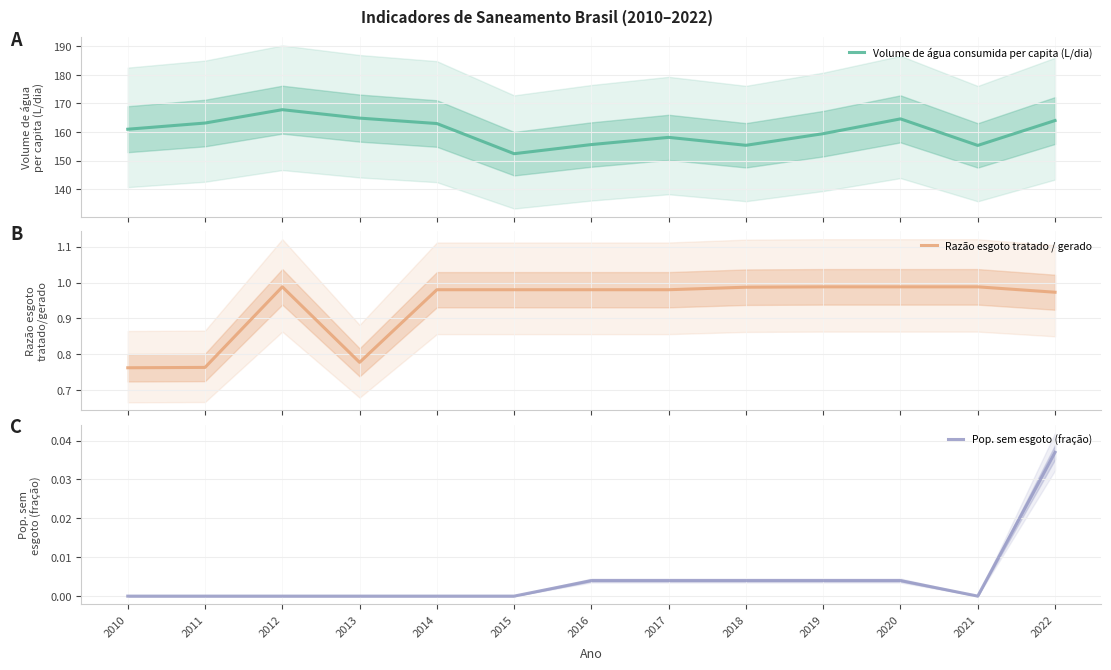

True or false: Pop. sem esgoto (fração) and Volume de água consumida per capita (L/dia) cross at least once.

False